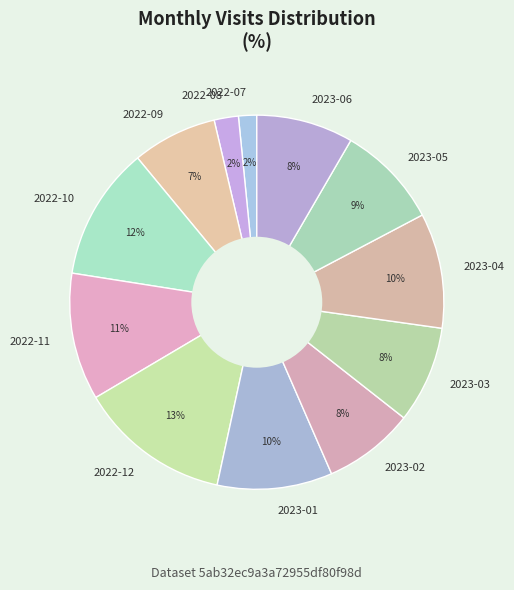

Between 2022-10 and 2023-04, which is larger?

2022-10